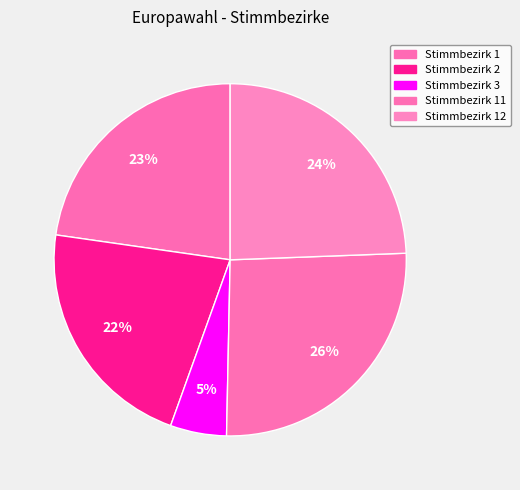

What portion of the pie excludes Stimmbezirk 3?

94.8%